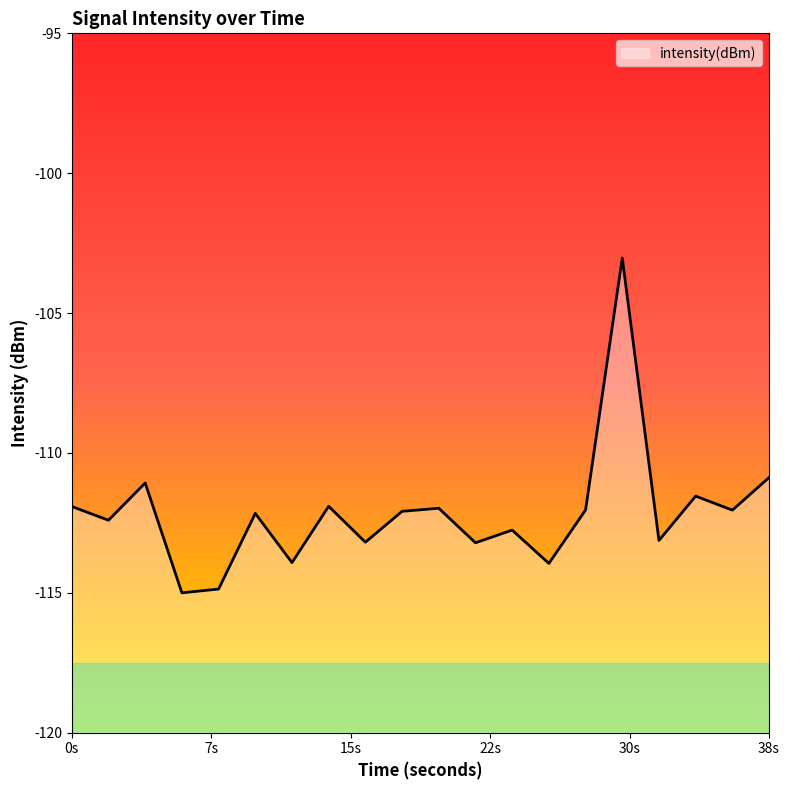

What is the smallest value displayed?

-115.0